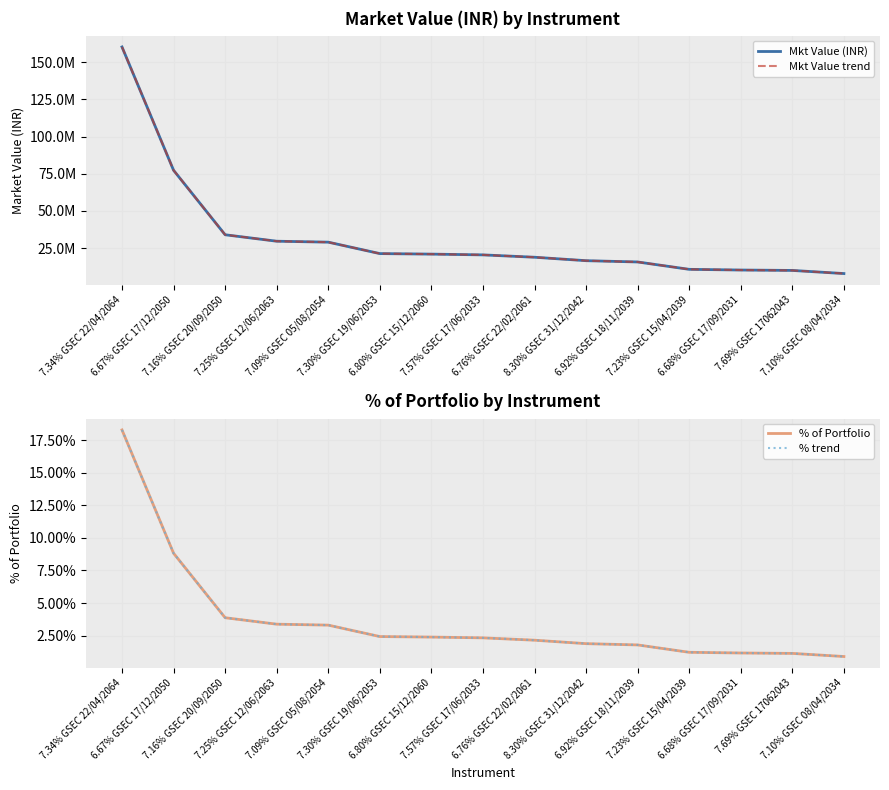

True or false: % of Portfolio has more than 0 interior local peaks.

False